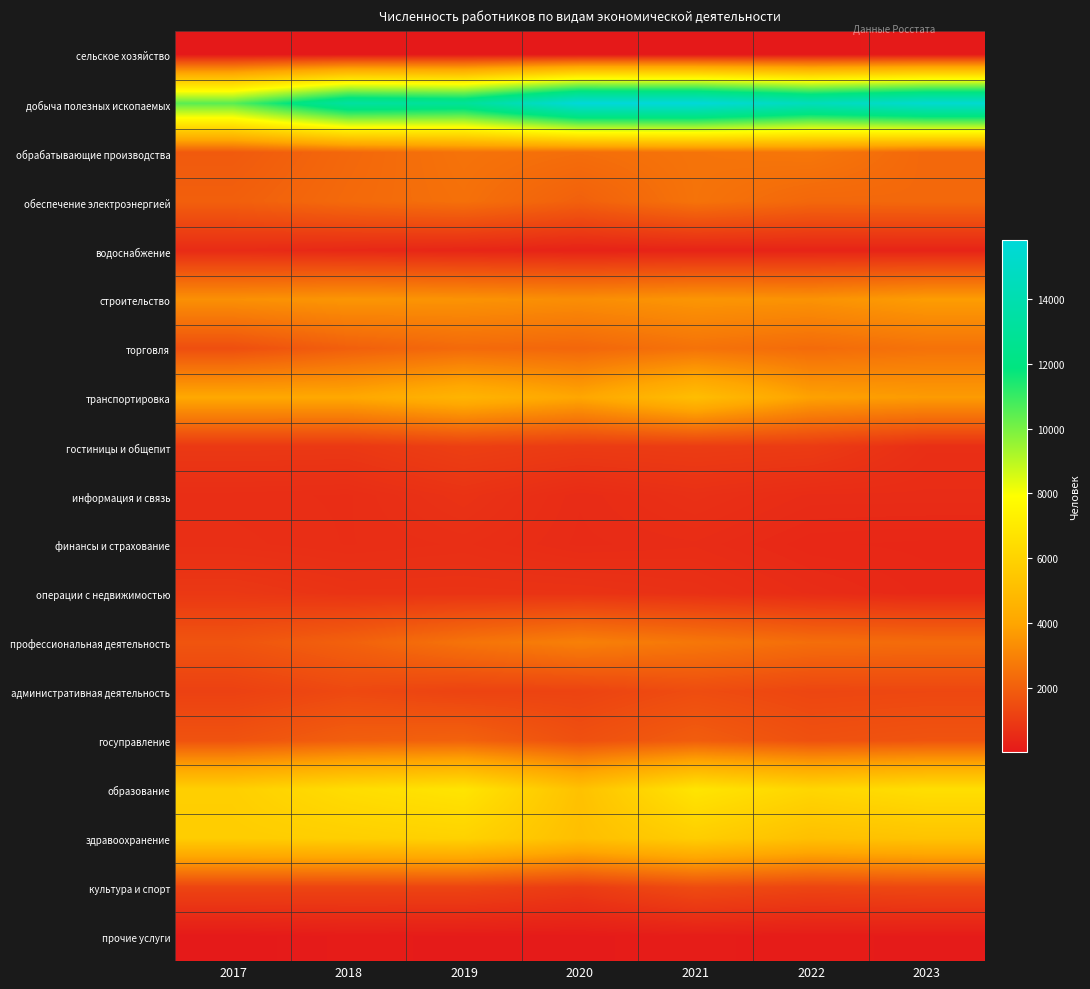

Between 2017 and 2023, which series saw the biggest shift?

добыча полезных ископаемых